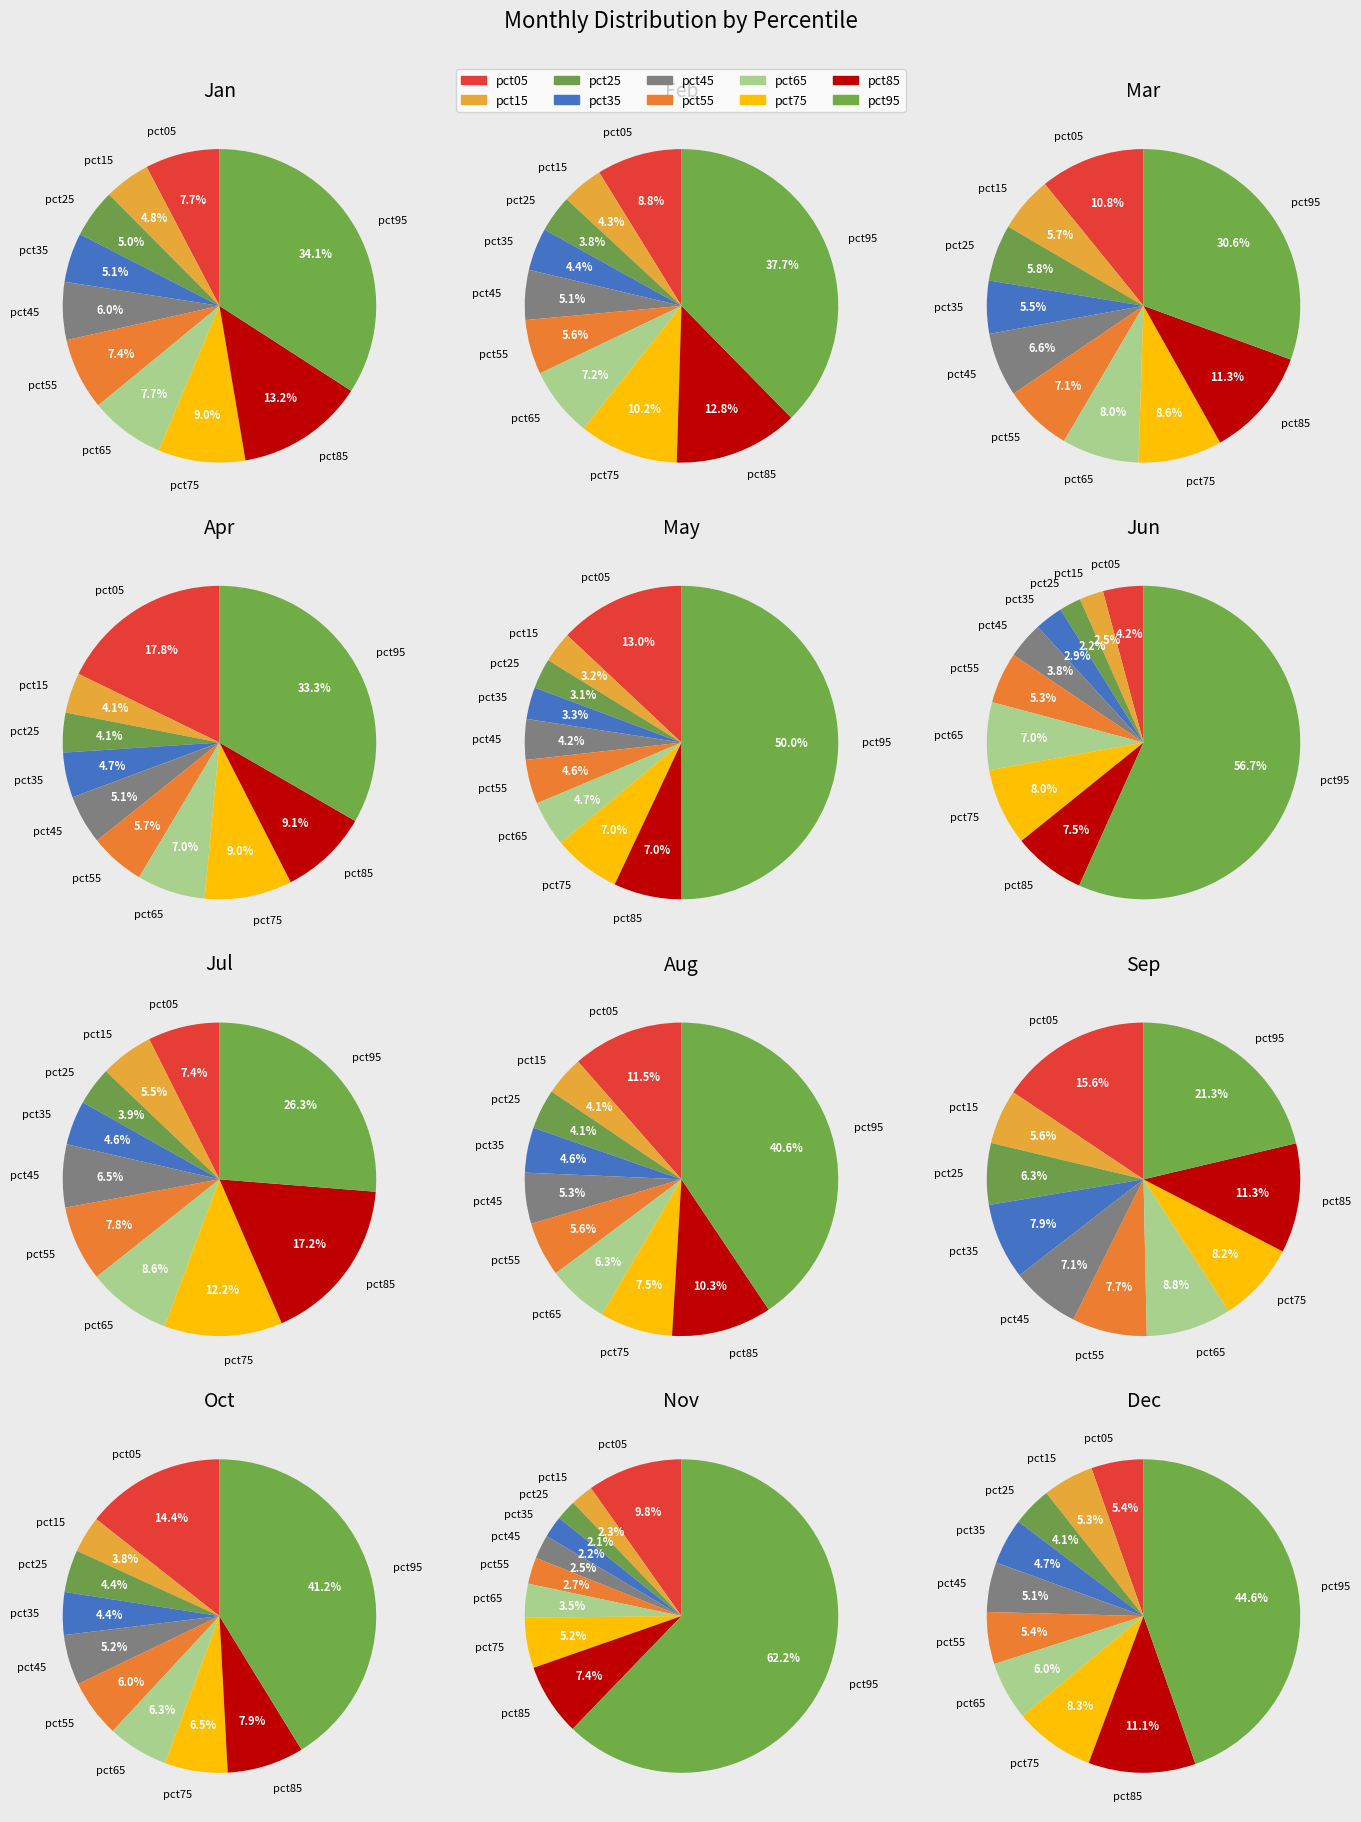

Is pct75 the majority of the pie?

No